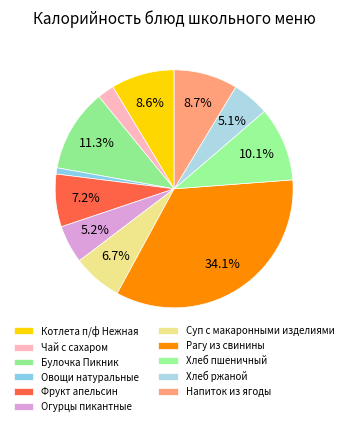

Between Овощи натуральные and Булочка Пикник, which is larger?

Булочка Пикник